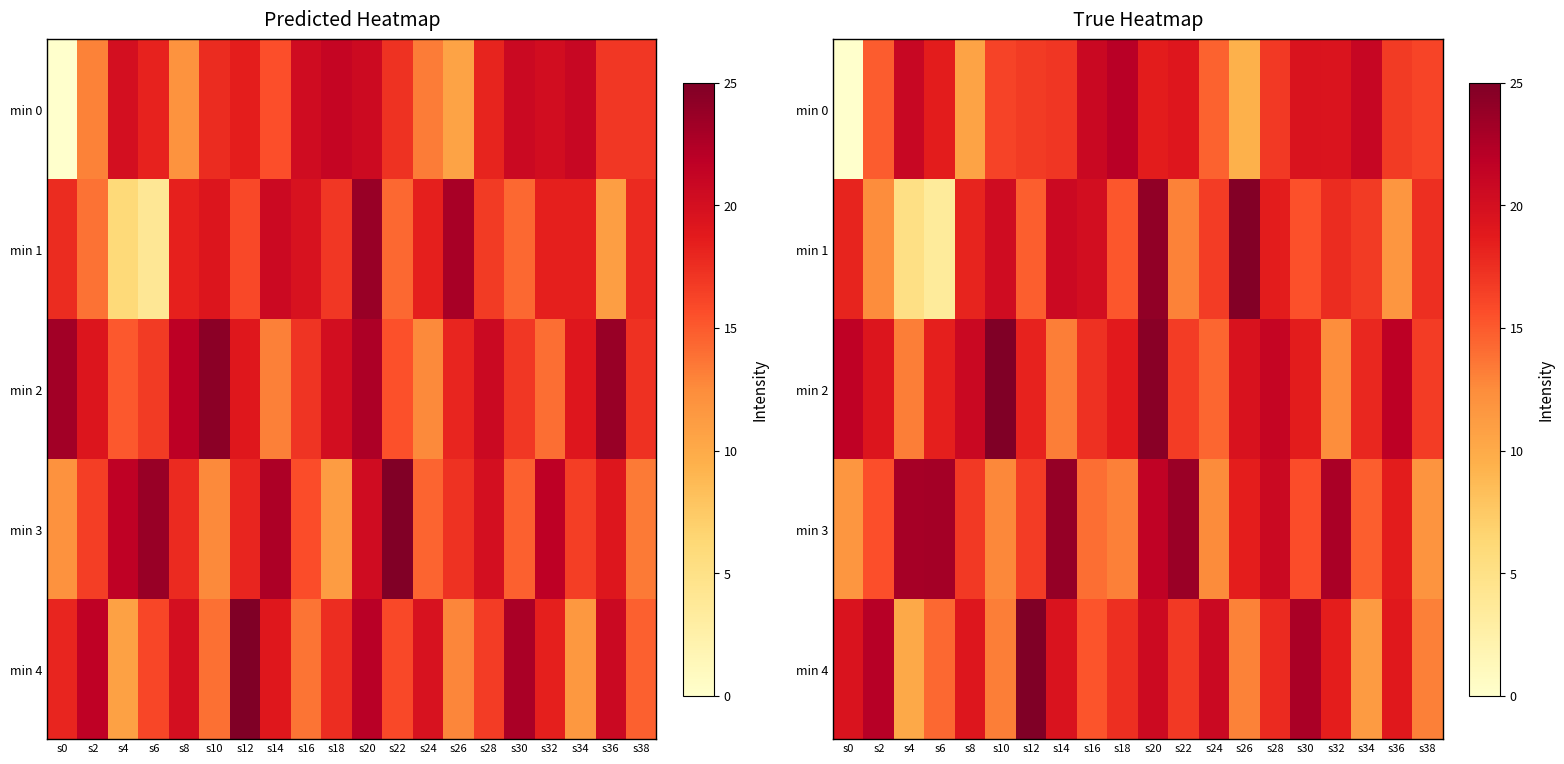

Which category has the highest value in the min 4 series?

s12